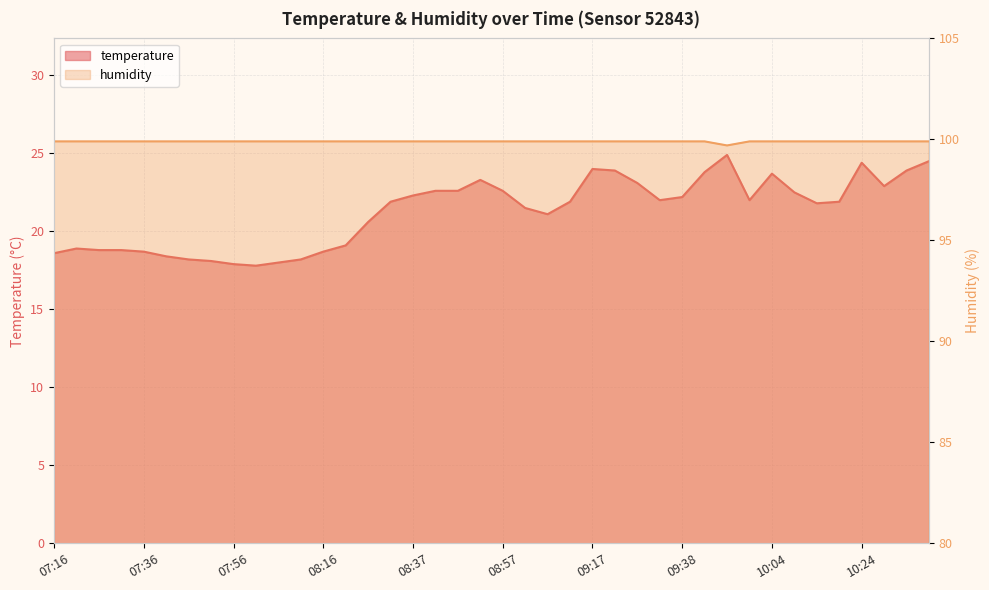

At which category does the chart reach its minimum across all series?

08:01